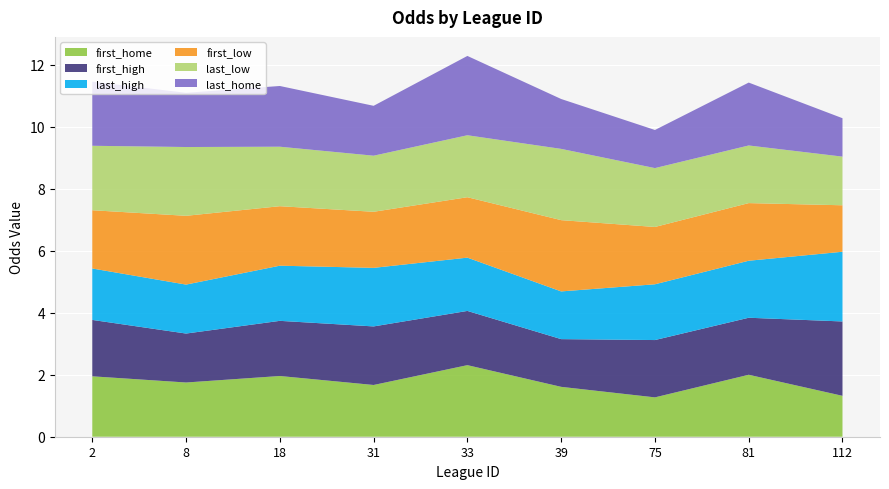

Reading left to right, list all the values displayed in this chart.

first_home: 1.9	1.8	2.0	1.7	2.3	1.6	1.3	2.0	1.3
first_high: 1.8	1.6	1.8	1.9	1.8	1.5	1.9	1.8	2.4
last_high: 1.7	1.6	1.8	1.9	1.7	1.5	1.8	1.8	2.2
first_low: 1.9	2.2	1.9	1.8	1.9	2.3	1.9	1.9	1.5
last_low: 2.1	2.2	1.9	1.8	2.0	2.3	1.9	1.9	1.6
last_home: 2.1	1.8	2.0	1.6	2.6	1.6	1.2	2.0	1.2